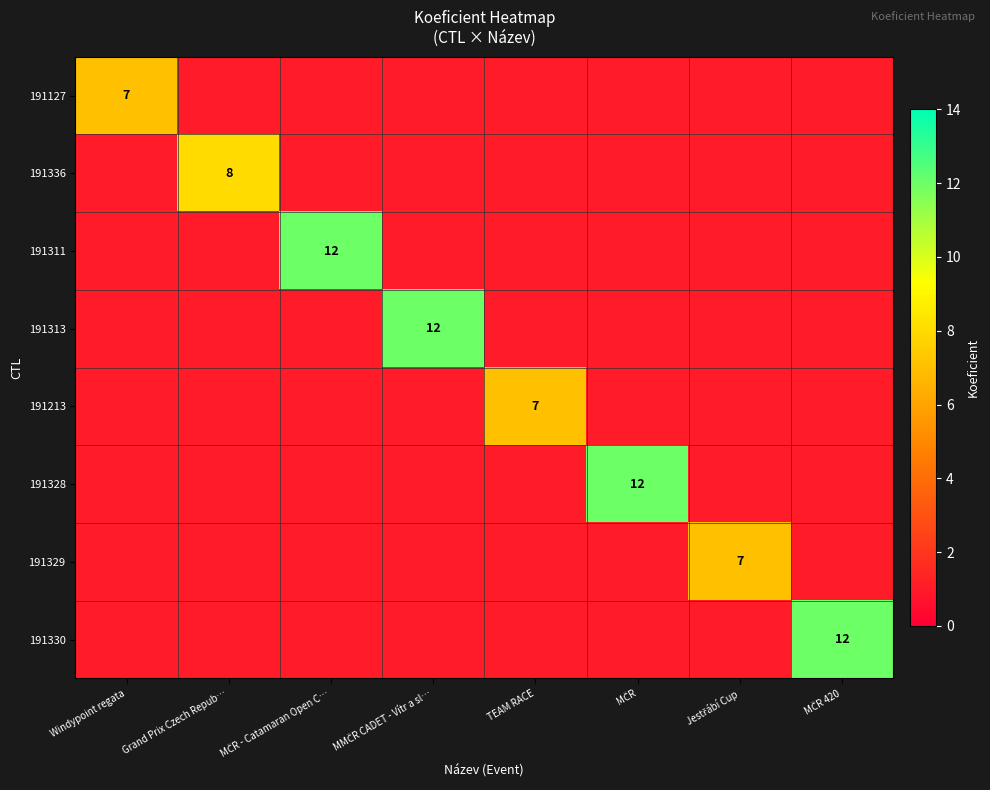

What is the sum of the 191336 values at Grand Prix Czech Repub… and Windypoint regata?

9